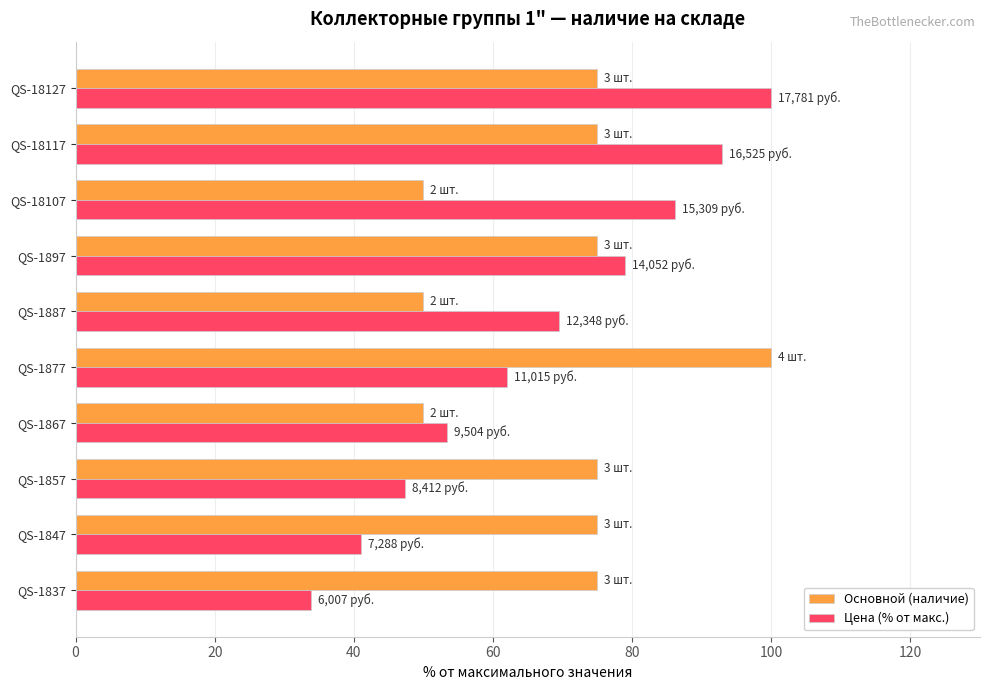

What is the sum of all Цена (% от макс.) values?

665.0